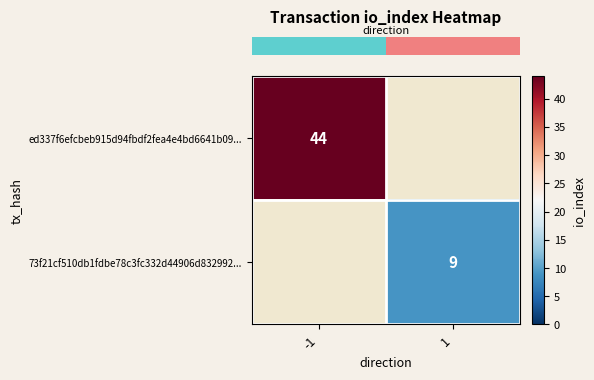

Which category has the lowest value across all series?

1